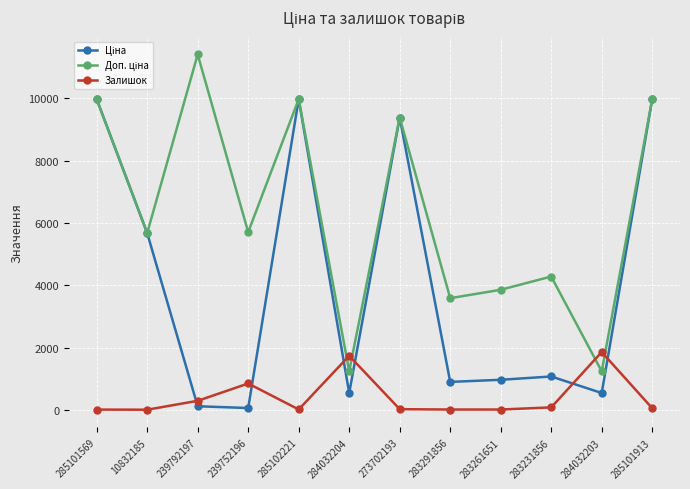

At how many categories does at least one series exceed 6415?

5